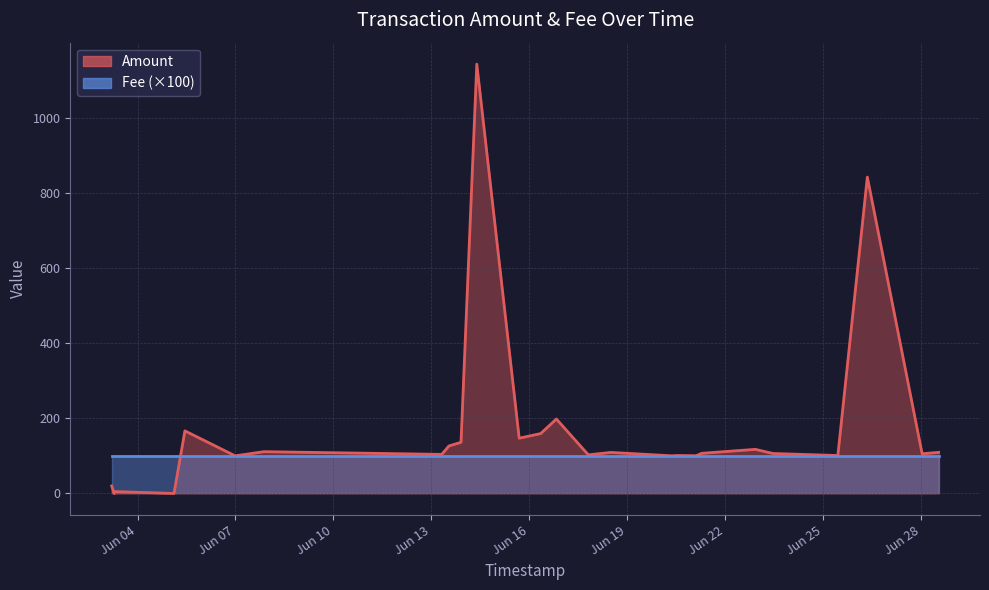

Does the chart display data point markers on the line(s)?

No